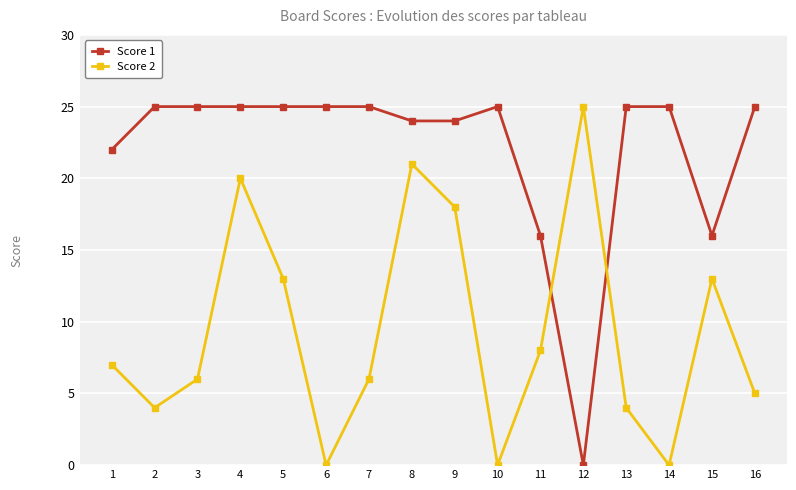

At 5, list the series in order from largest to smallest.

Score 1, Score 2